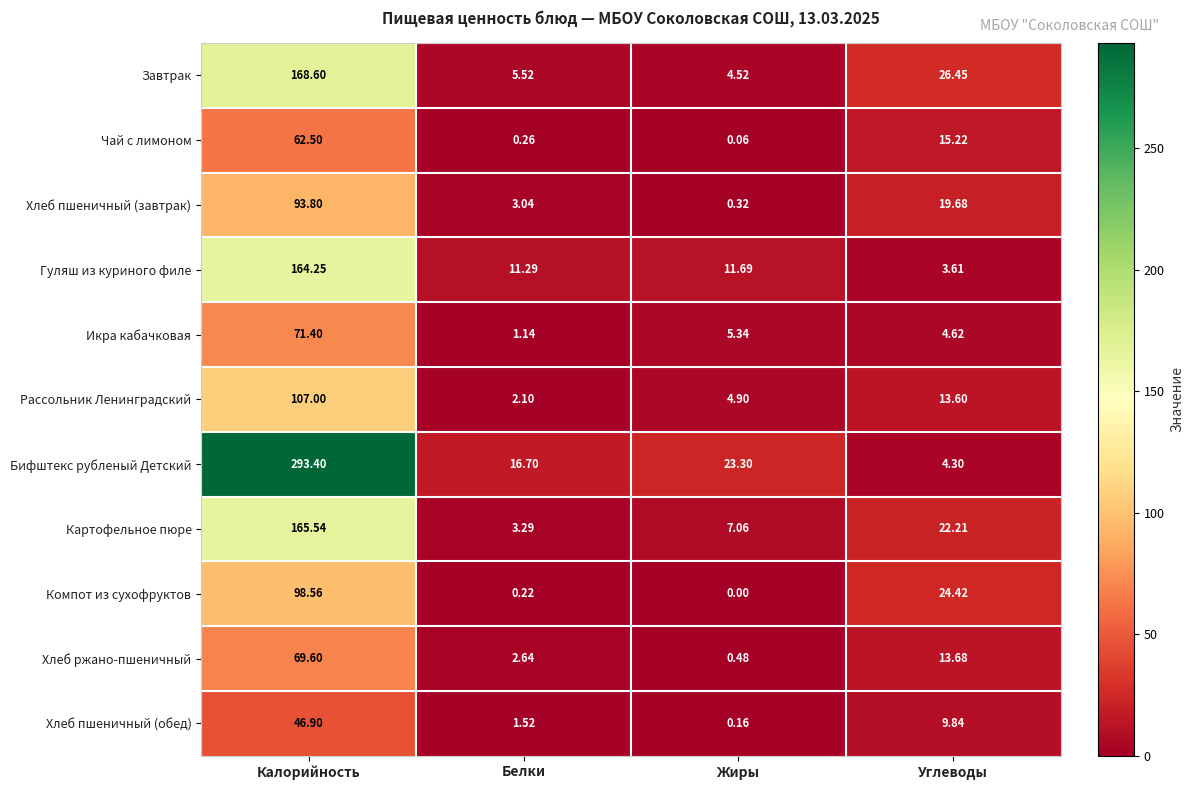

At which category does the chart reach its minimum across all series?

Жиры